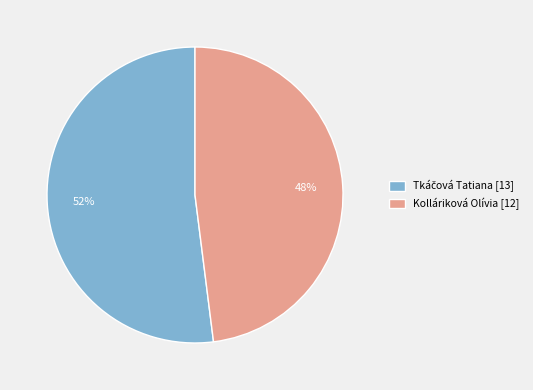

Is there any slice that represents more than half of the pie?

Yes